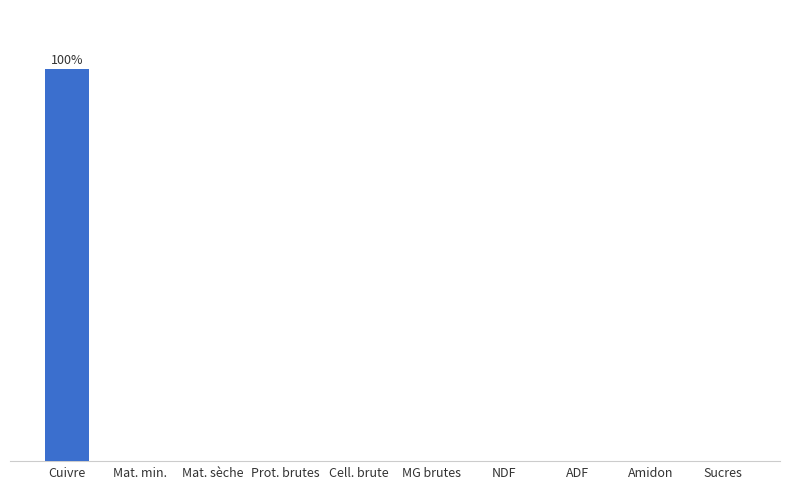

Are the bars horizontal?

No